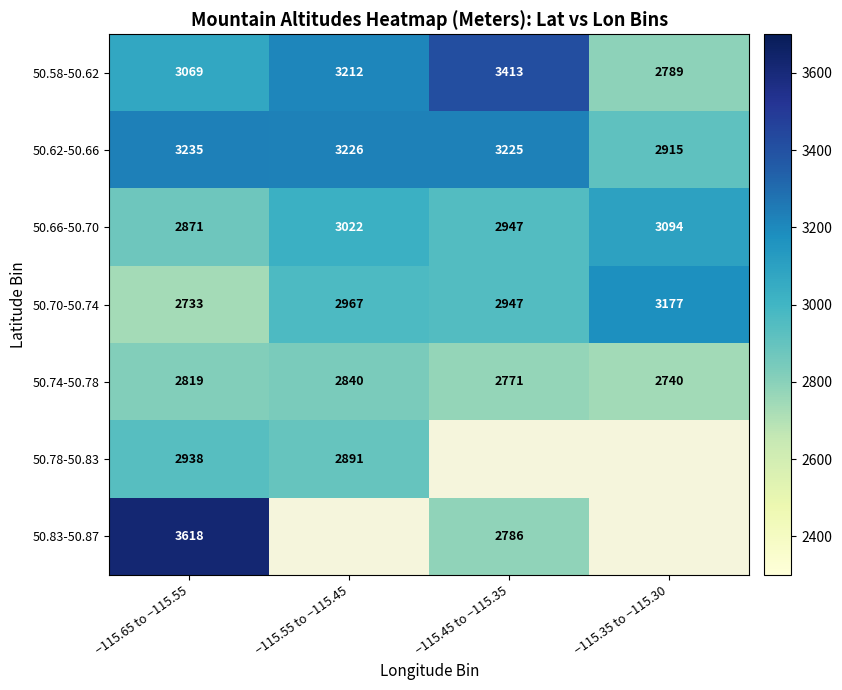

The value of 50.74-50.78 at −115.35 to −115.30 is 1720. True or false?

False